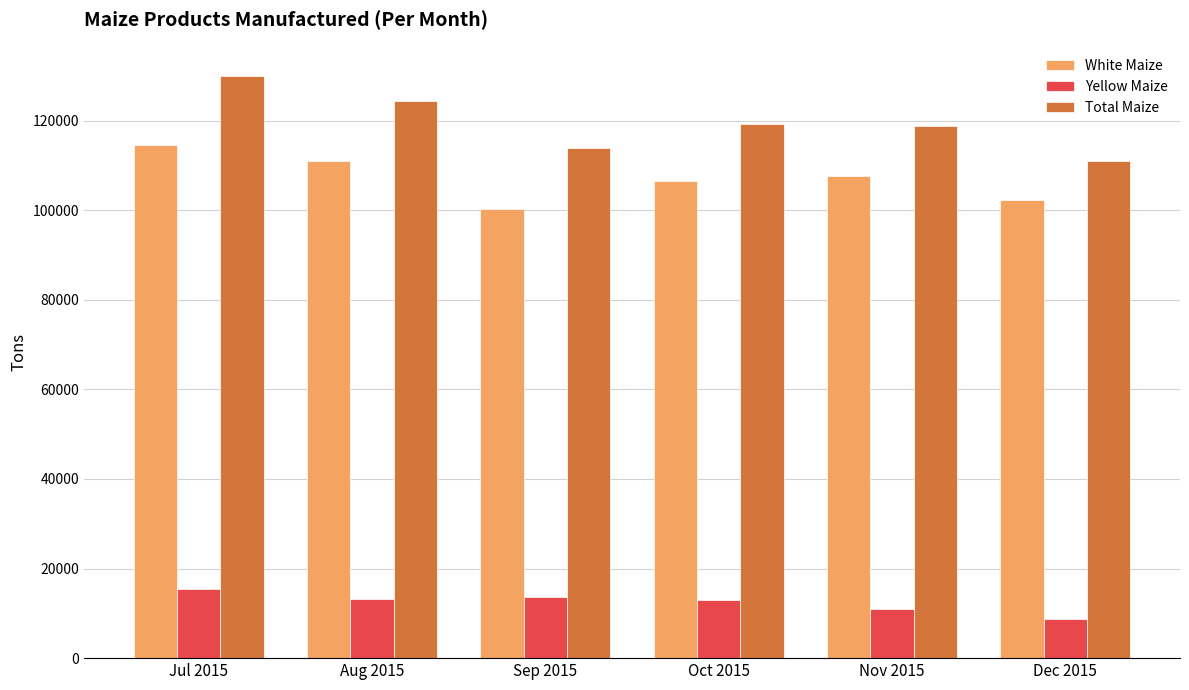

What is the label of the 3rd bar from the left?

Sep 2015